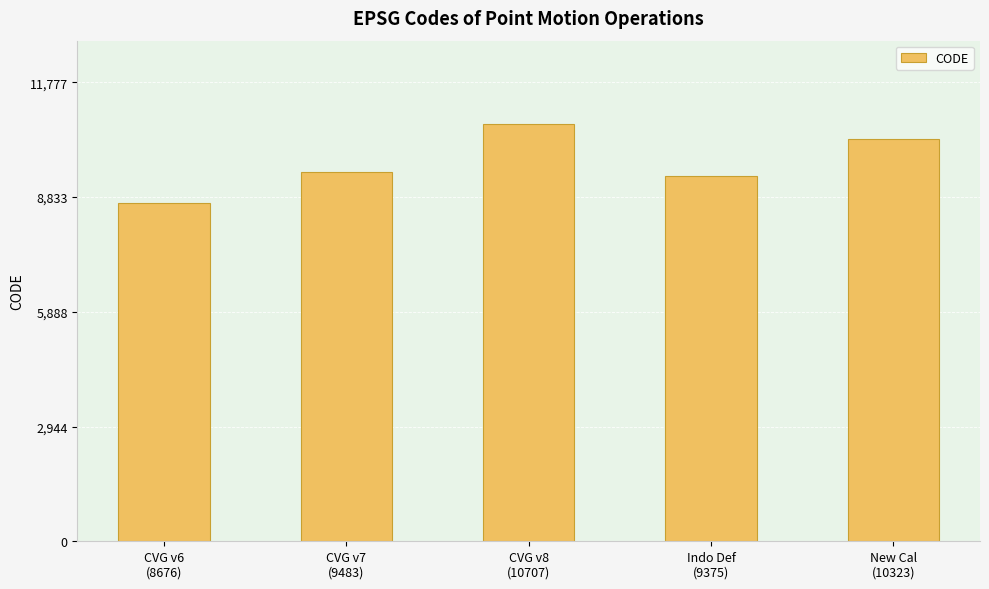

The value at CVG v8
(10707) is 10707. True or false?

True